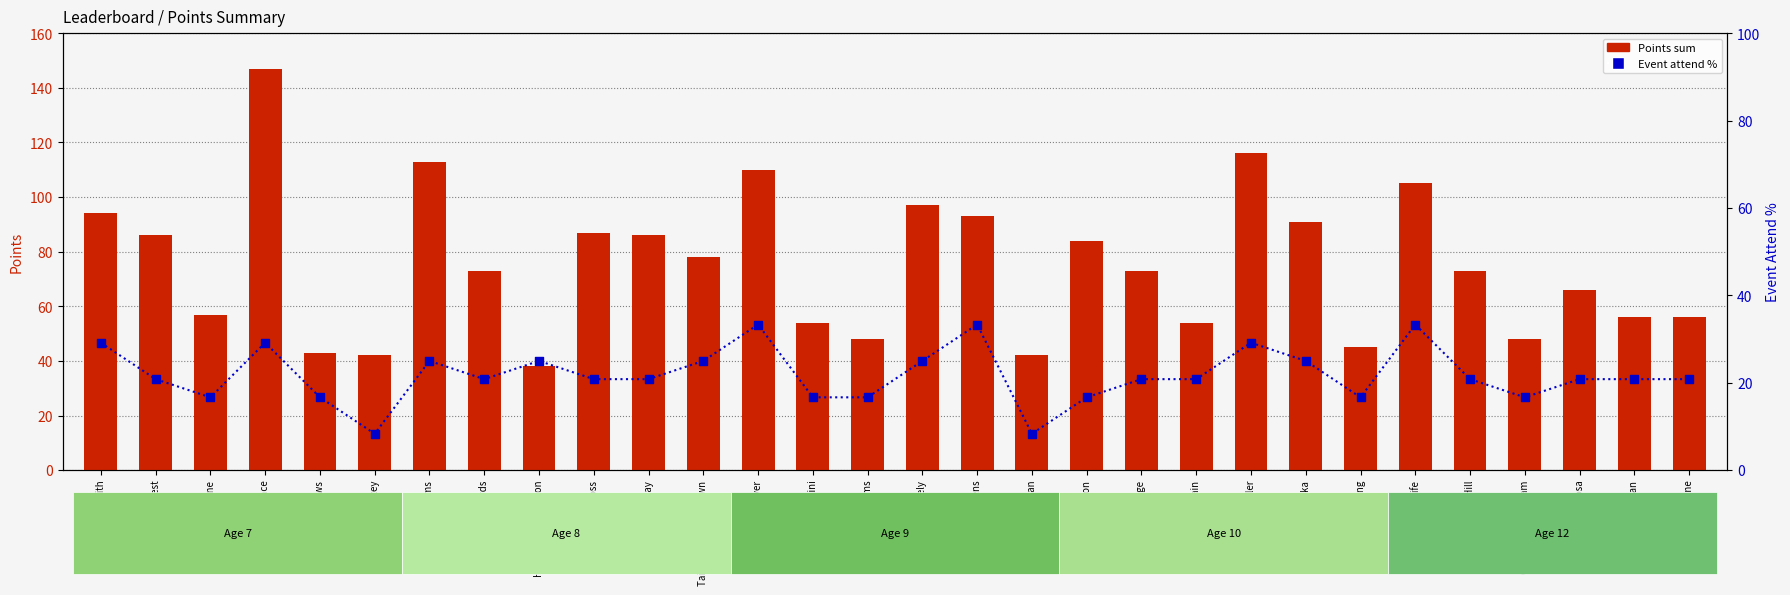

At how many categories does at least one series exceed 113?

2